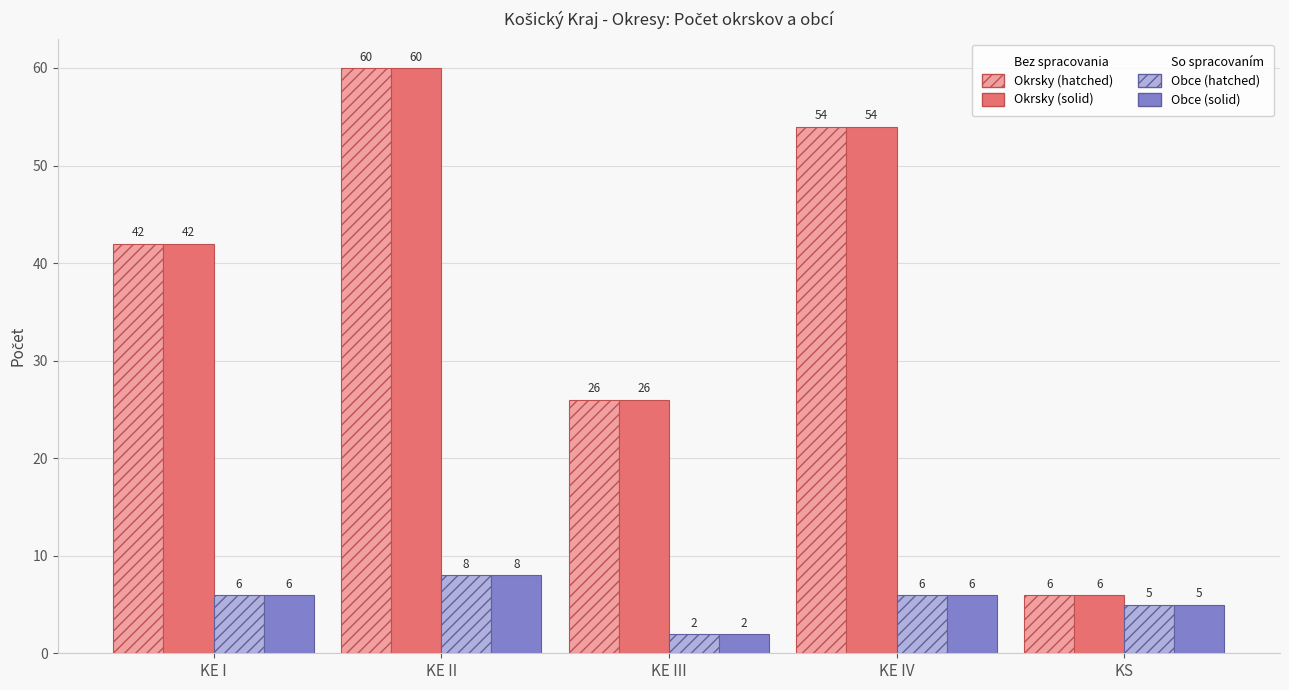

At how many categories does at least one series exceed 55?

1